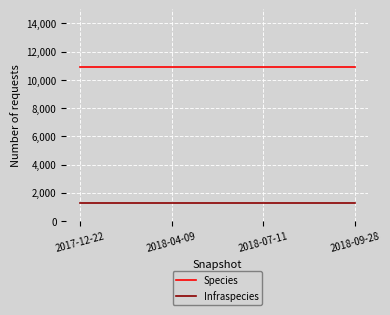

Reading left to right, list all the values displayed in this chart.

Species: 10939	10939	10939	10939
Infraspecies: 1291	1291	1291	1291